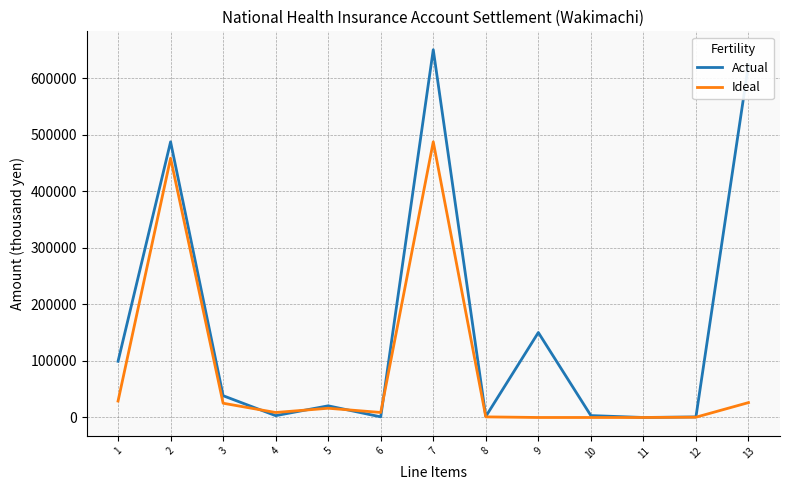

Rank the series by their average value, from highest to lowest.

Actual, Ideal